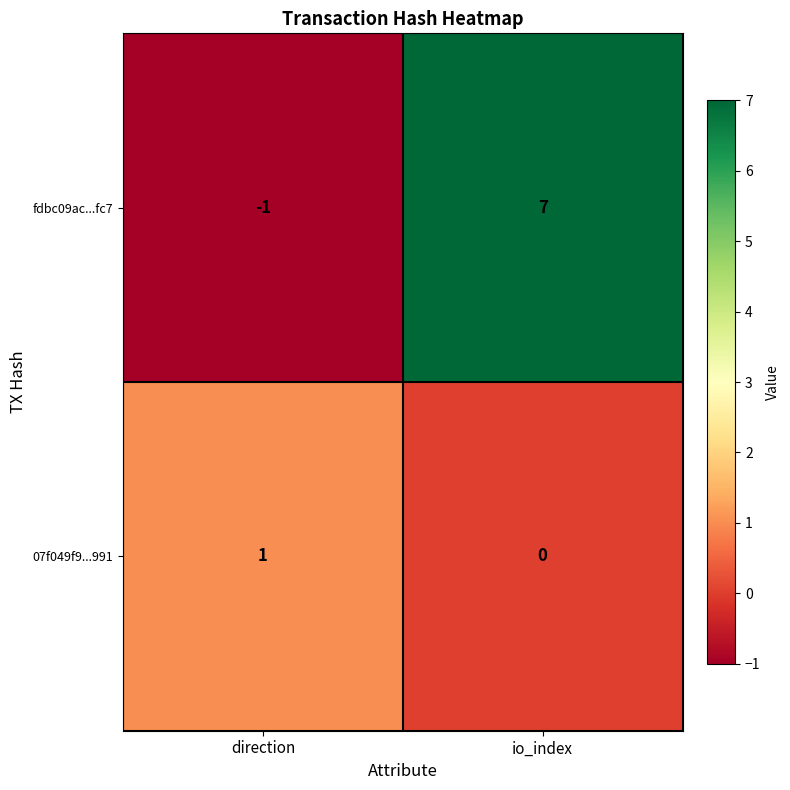

Which series has the widest spread of values?

fdbc09ac...fc7